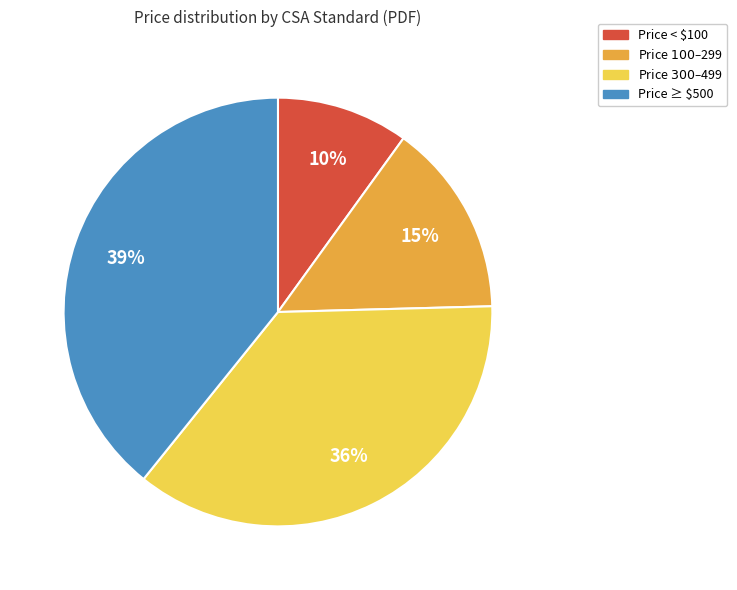

True or false: Price ≥ $500 accounts for 39% of the total.

True